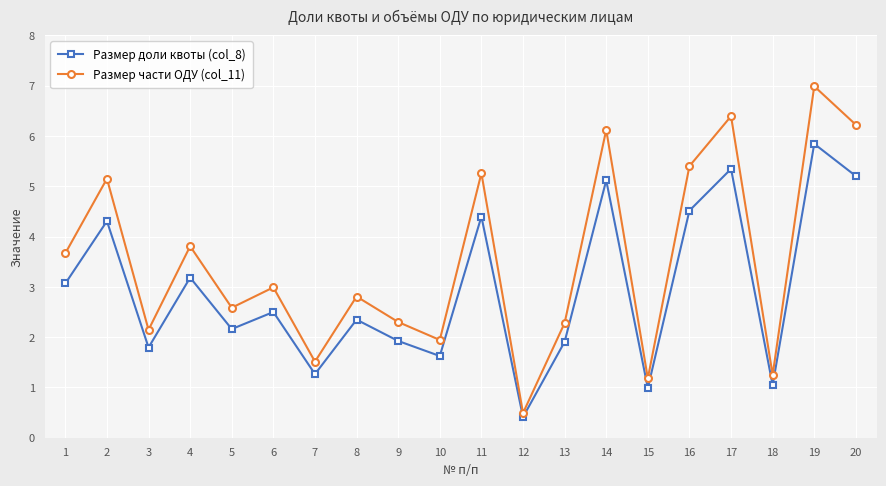

True or false: Размер части ОДУ (col_11) and Размер доли квоты (col_8) intersect in this chart.

False